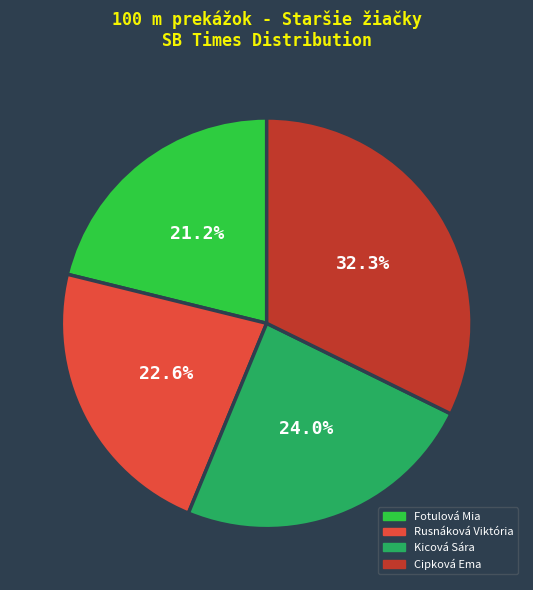

Combined, what portion of the pie is Rusnáková Viktória and Kicová Sára?

46.6%